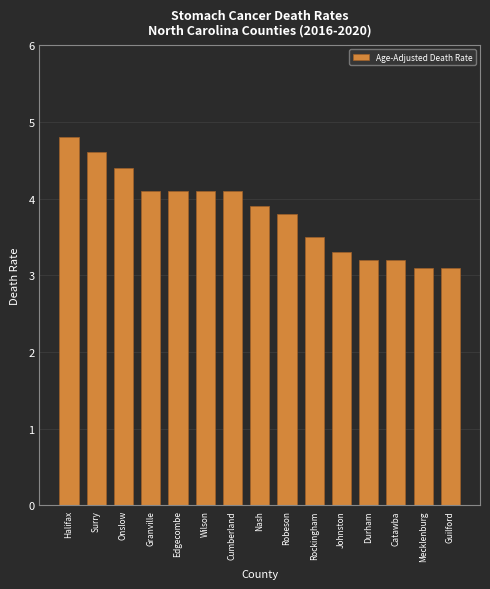

What is the label of the 7th bar from the left?

Cumberland